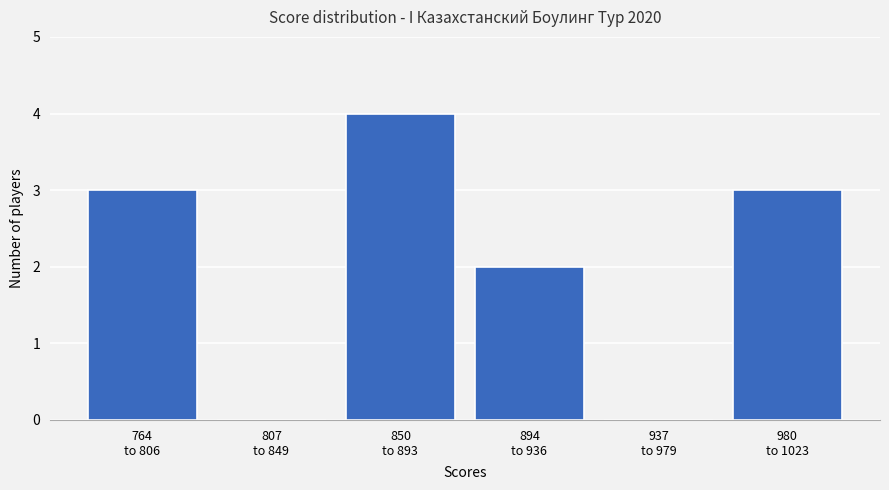

What is the sum of all values?

12